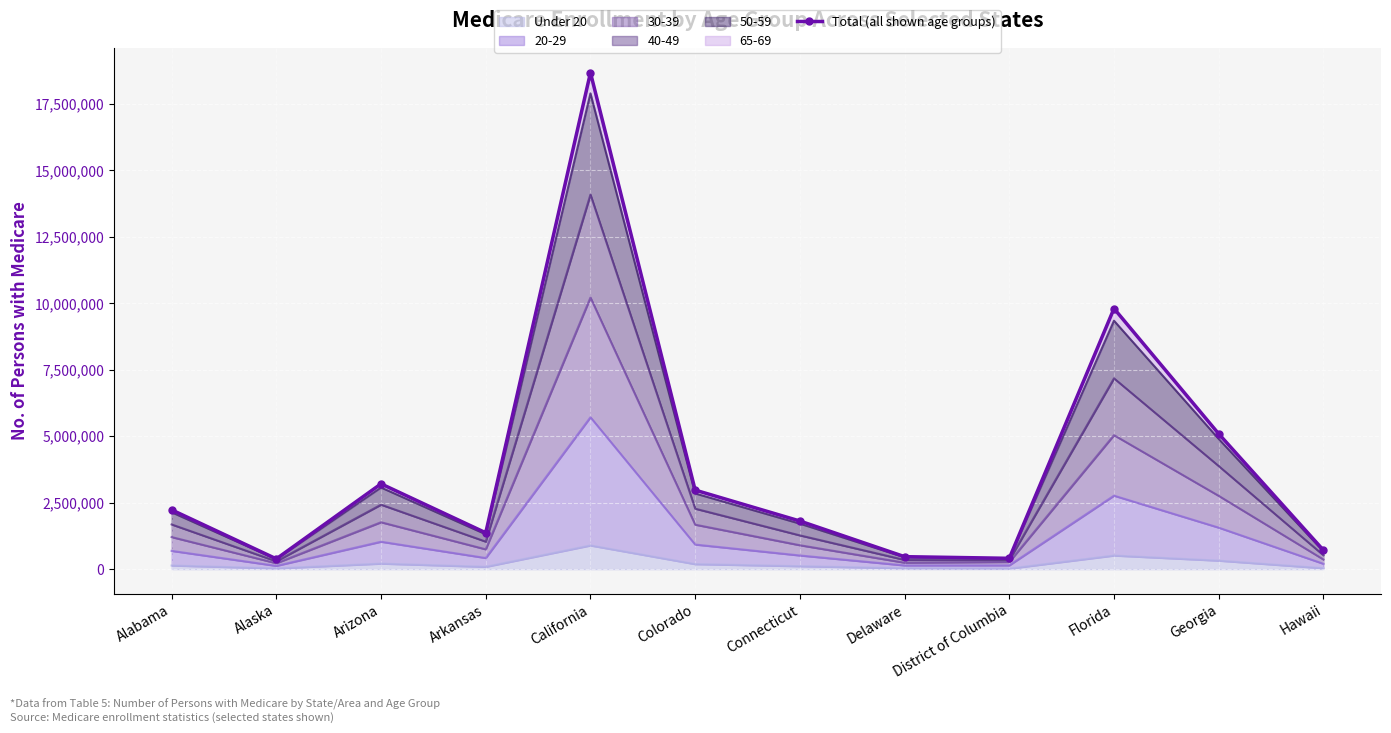

Rank the categories by value from lowest to highest.

Alaska, District of Columbia, Delaware, Hawaii, Arkansas, Connecticut, Alabama, Colorado, Arizona, Georgia, Florida, California